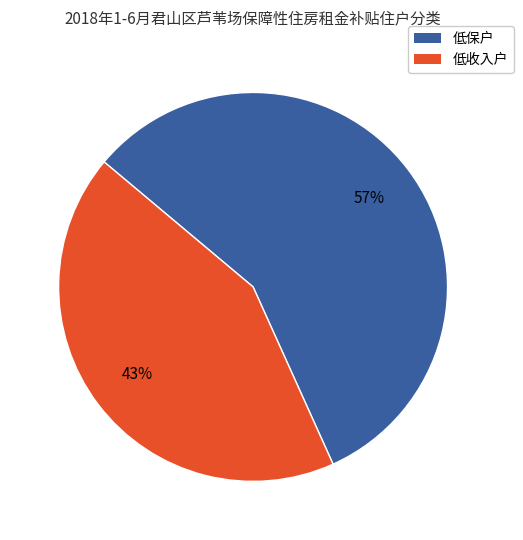

True or false: 低保户 accounts for 63% of the total.

False